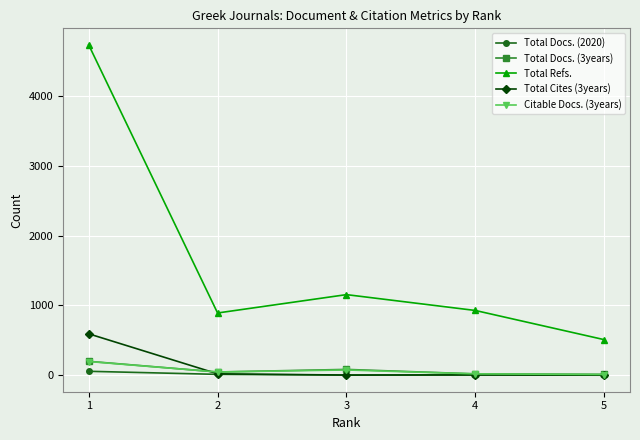

At which category is the sum across all series the highest?

1